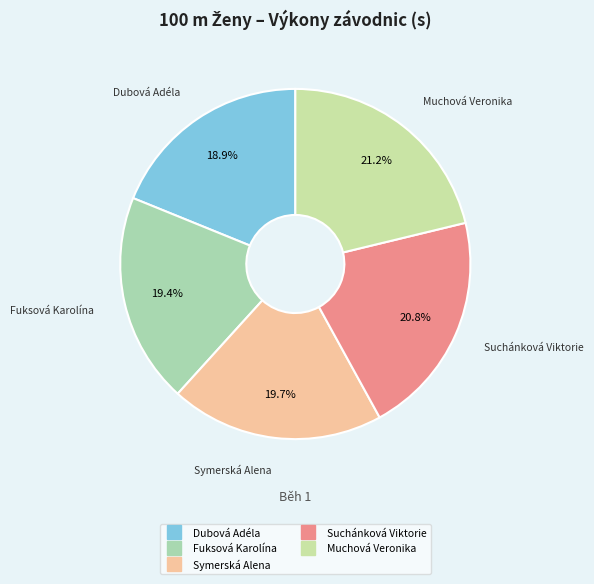

The Symerská Alena slice represents 20% of the pie. True or false?

True